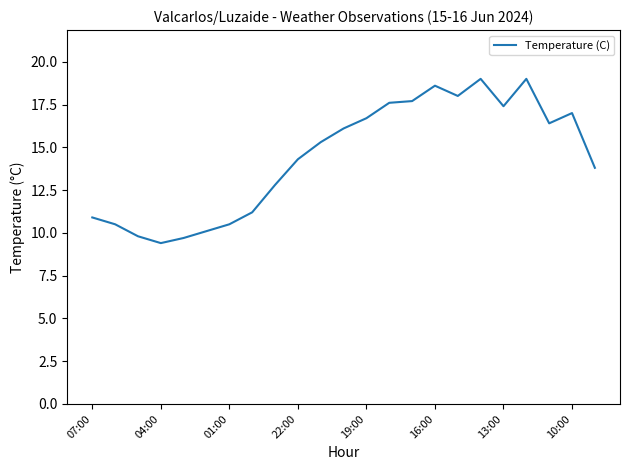

What is the greatest value displayed?

19.0